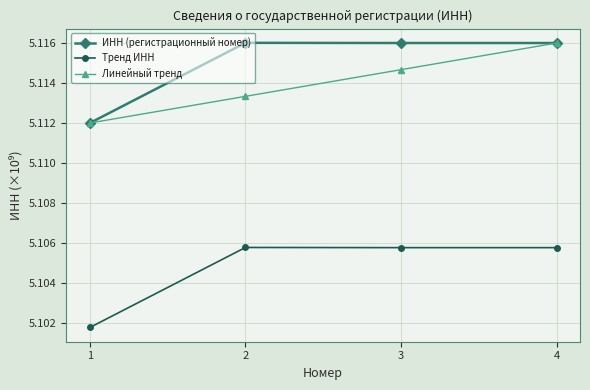

Count the Тренд ИНН values in the range 5 to 6.

4